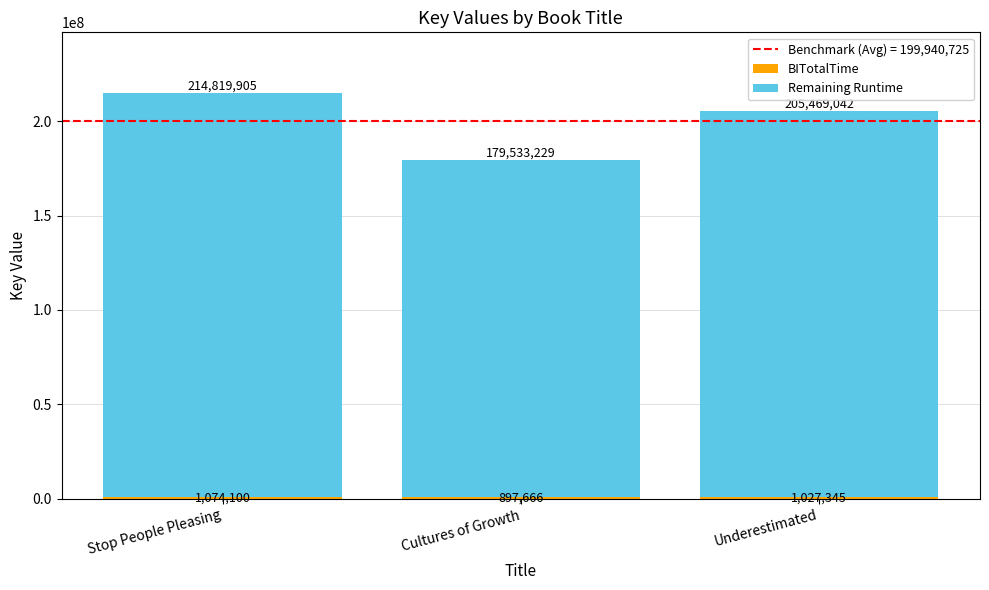

What is the total value across all series at Cultures of Growth?

179533229.0